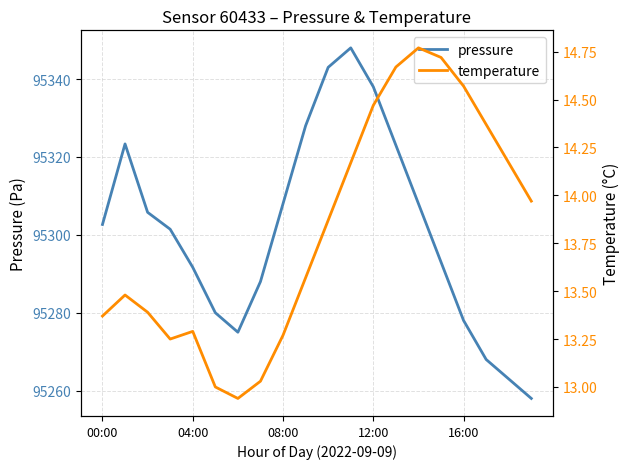

Which series has the largest total across all categories?

pressure